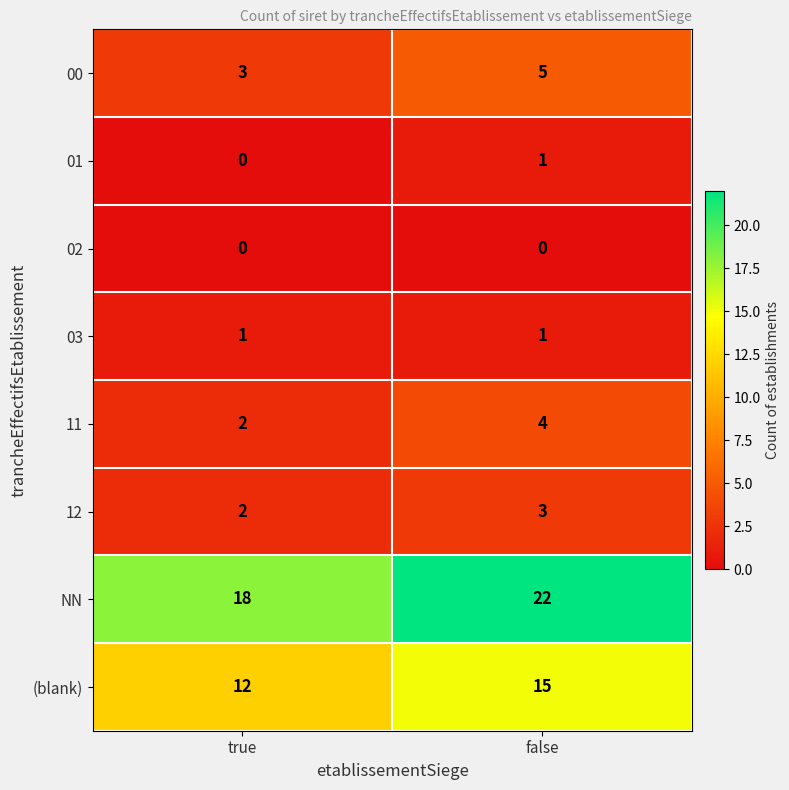

What is the lowest value of the (blank) series?

12